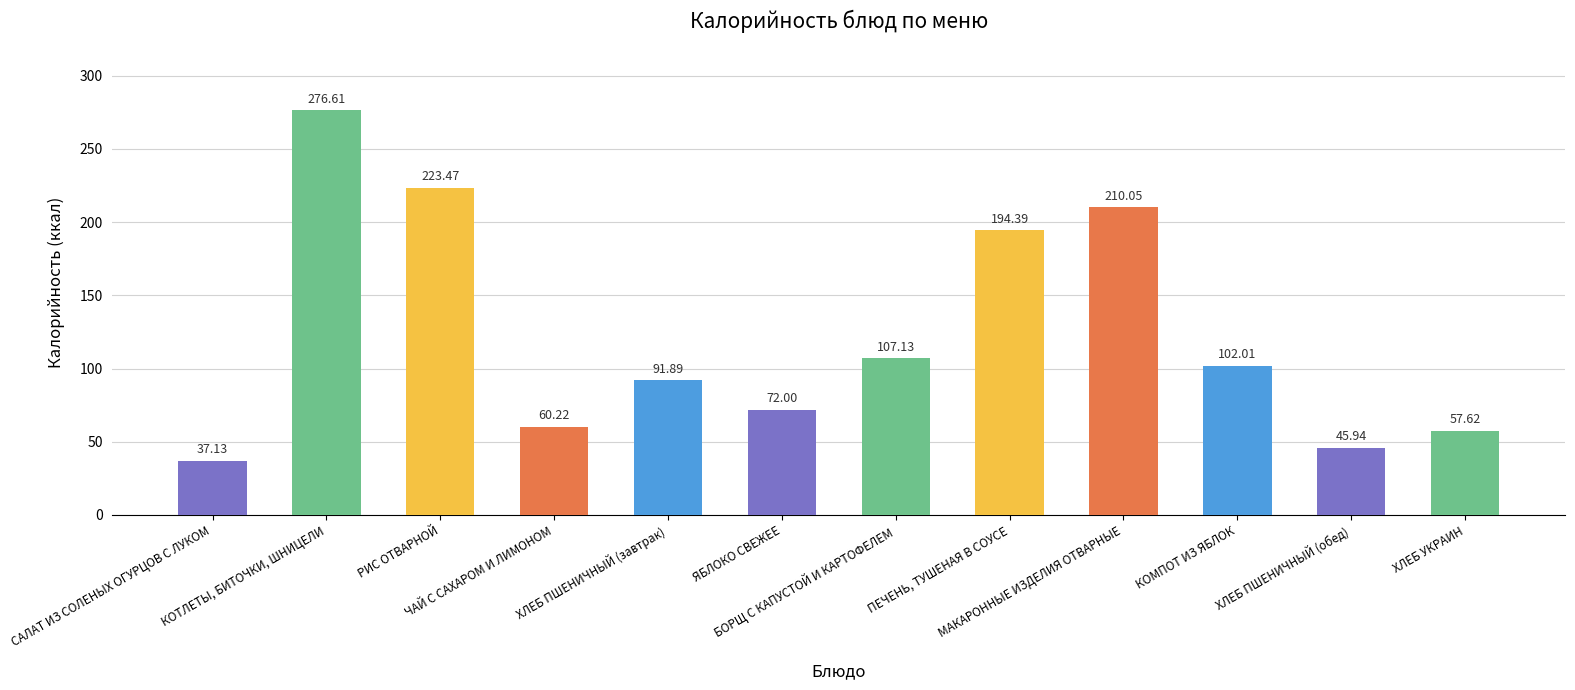

What is the label of the 6th bar from the right?

БОРЩ С КАПУСТОЙ И КАРТОФЕЛЕМ